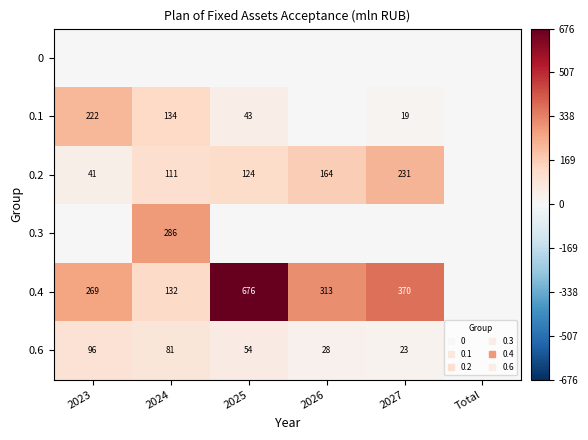

True or false: 0.1 has a value of 222.0 at 2023.

True